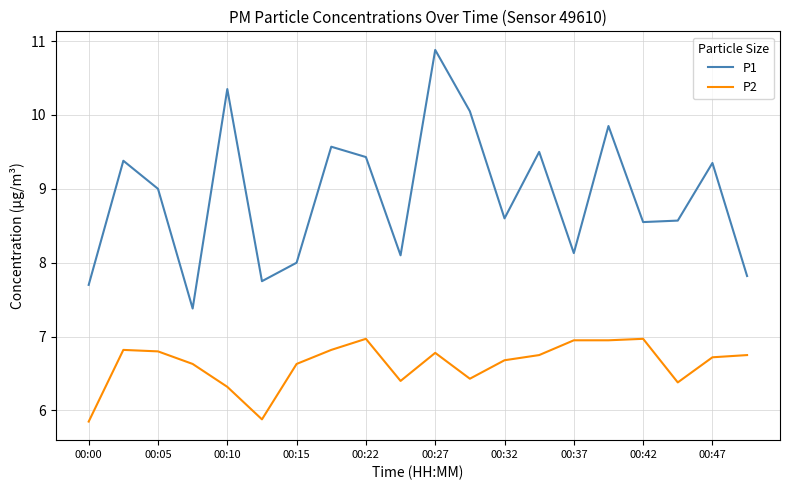

At how many categories does at least one series exceed 10?

3